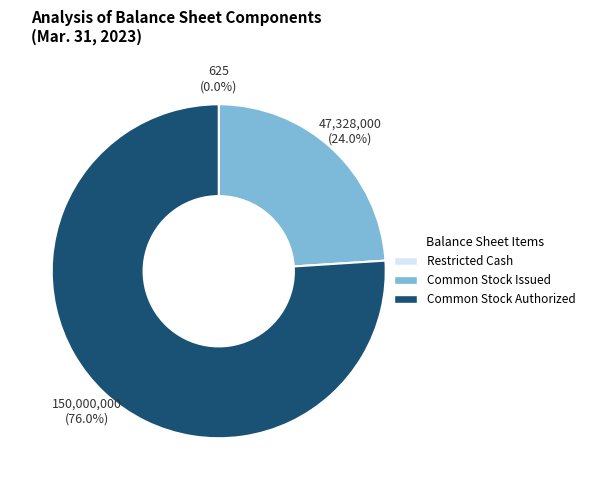

Does Common Stock Authorized account for over 50% of the chart?

Yes